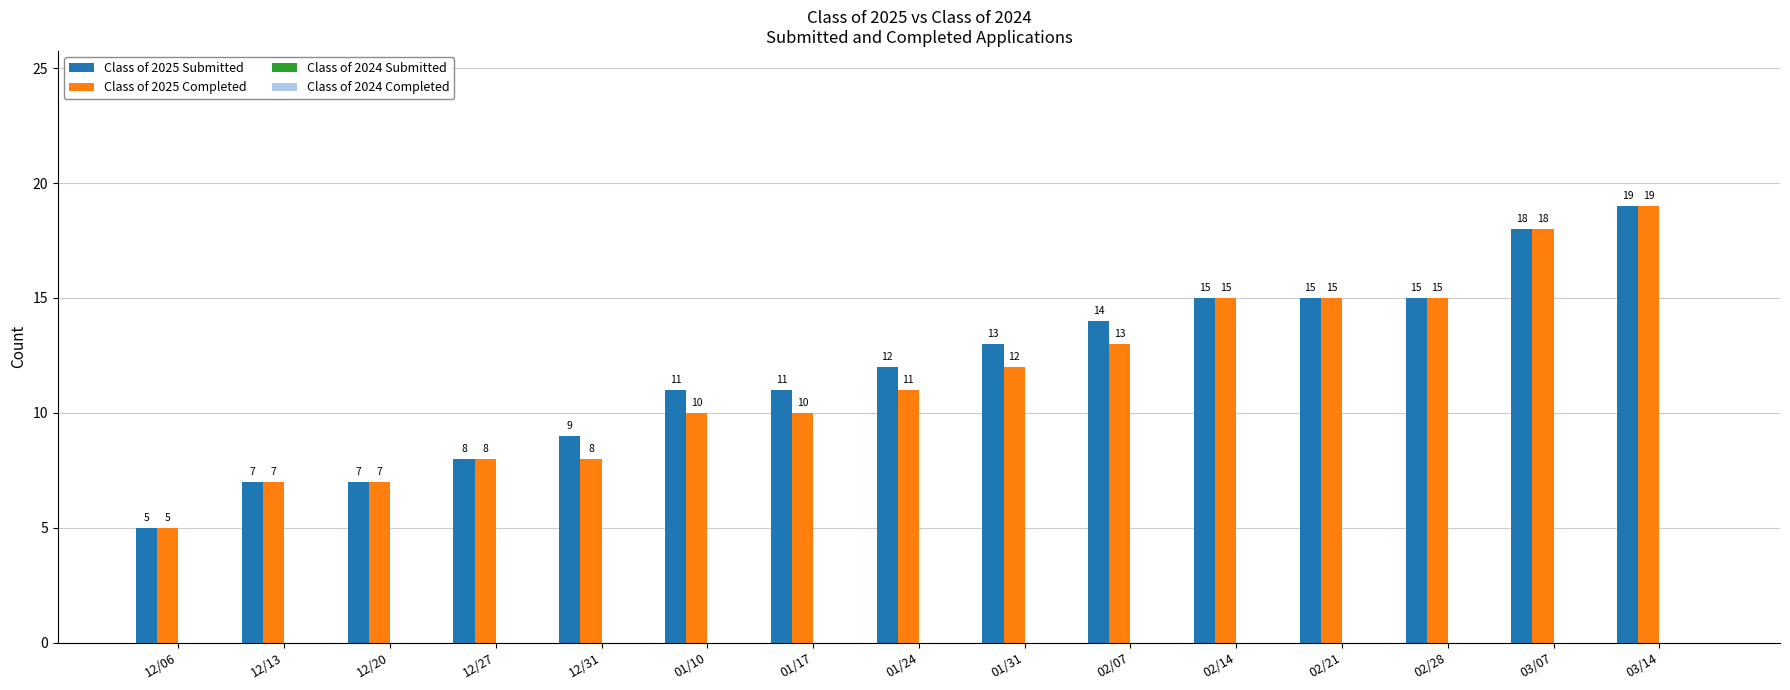

At 01/24, list the series in order from smallest to largest.

Class of 2025 Completed, Class of 2025 Submitted